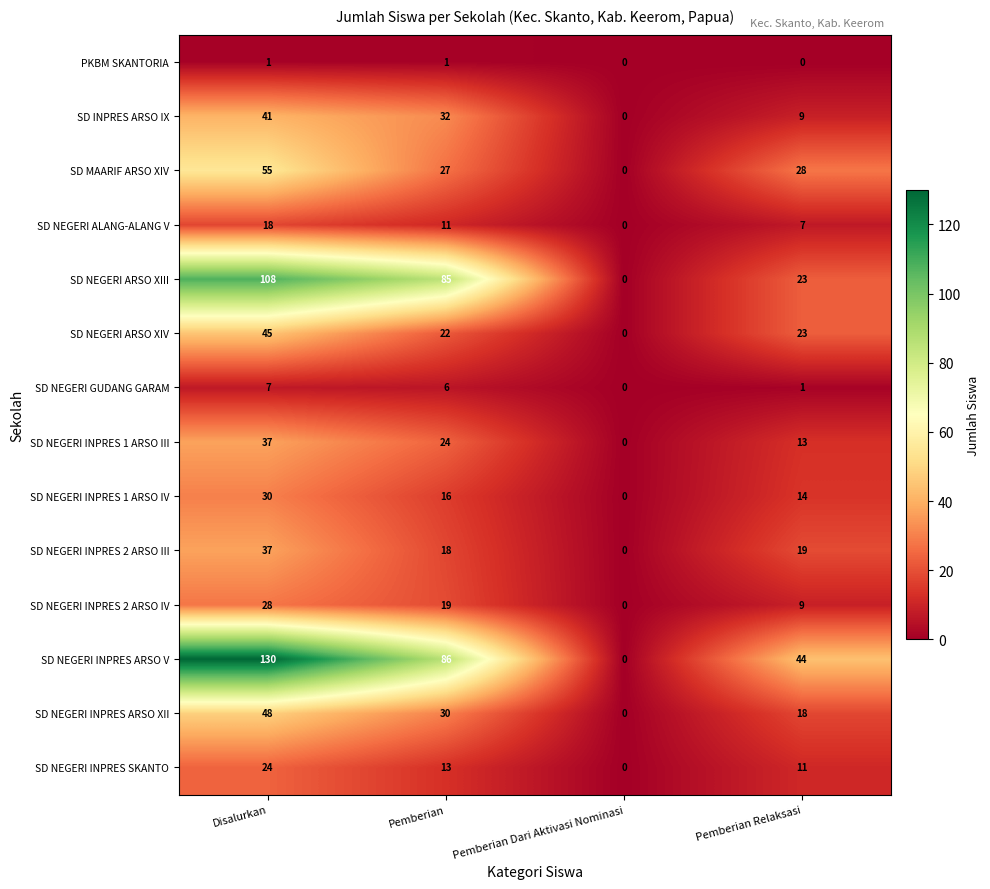

Is it true that SD NEGERI INPRES 2 ARSO III equals 19 at Pemberian Relaksasi?

True